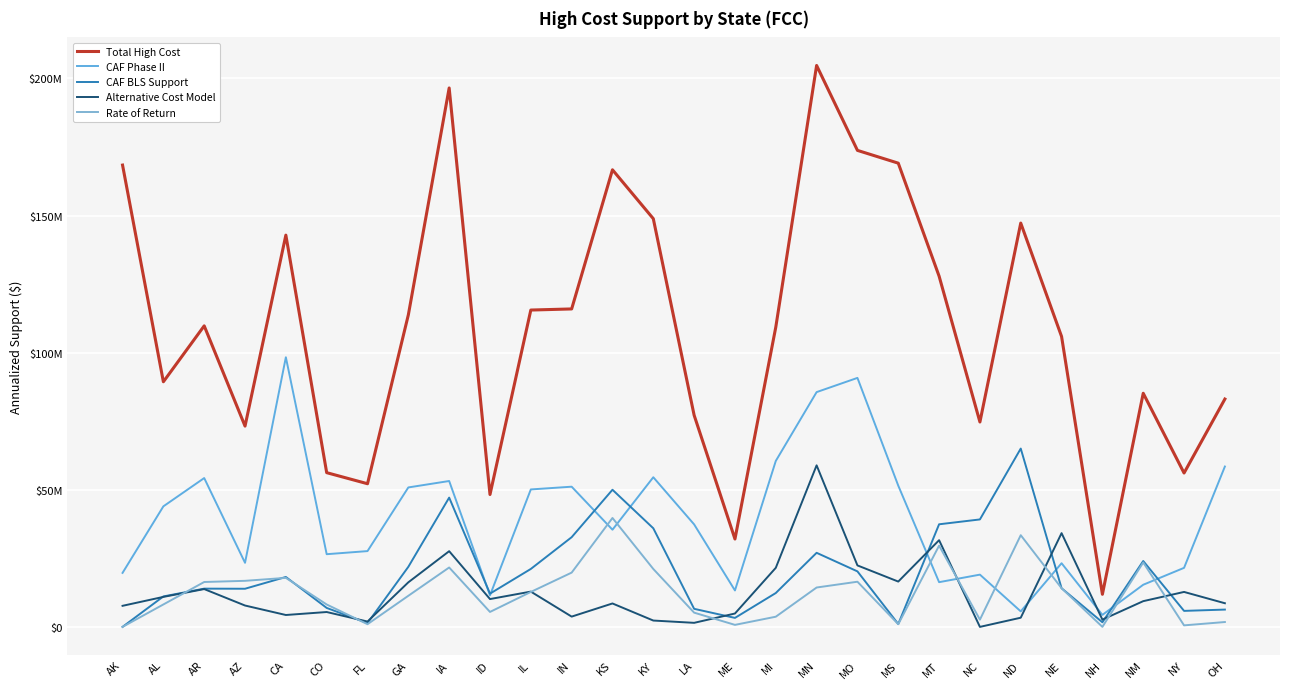

Rank the series at IN from highest to lowest value.

Total High Cost, CAF Phase II, CAF BLS Support, Rate of Return, Alternative Cost Model